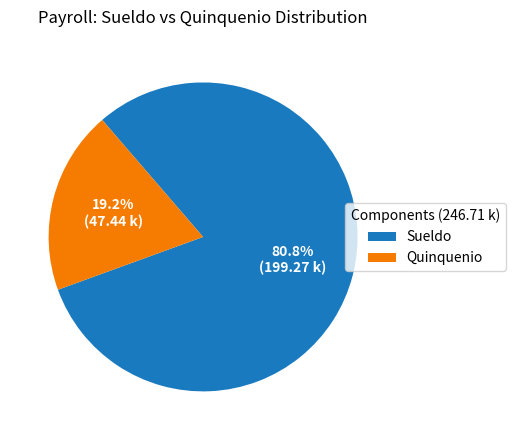

How many segments does this pie chart have?

2